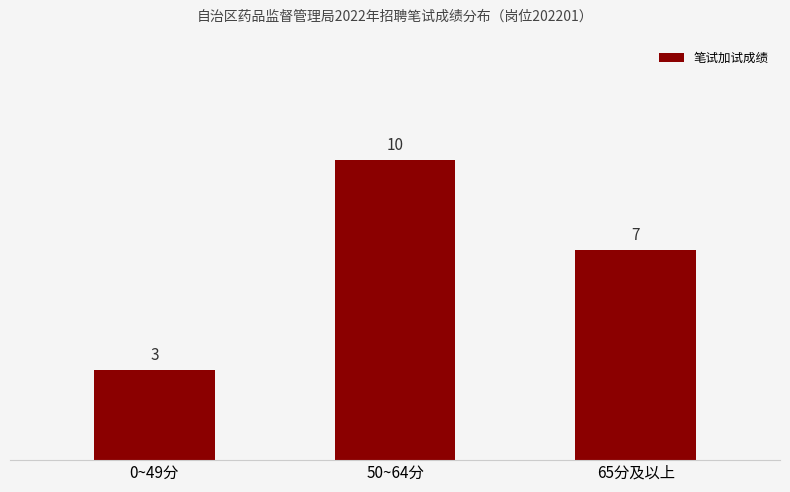

True or false: the data shows 7 at 65分及以上.

True